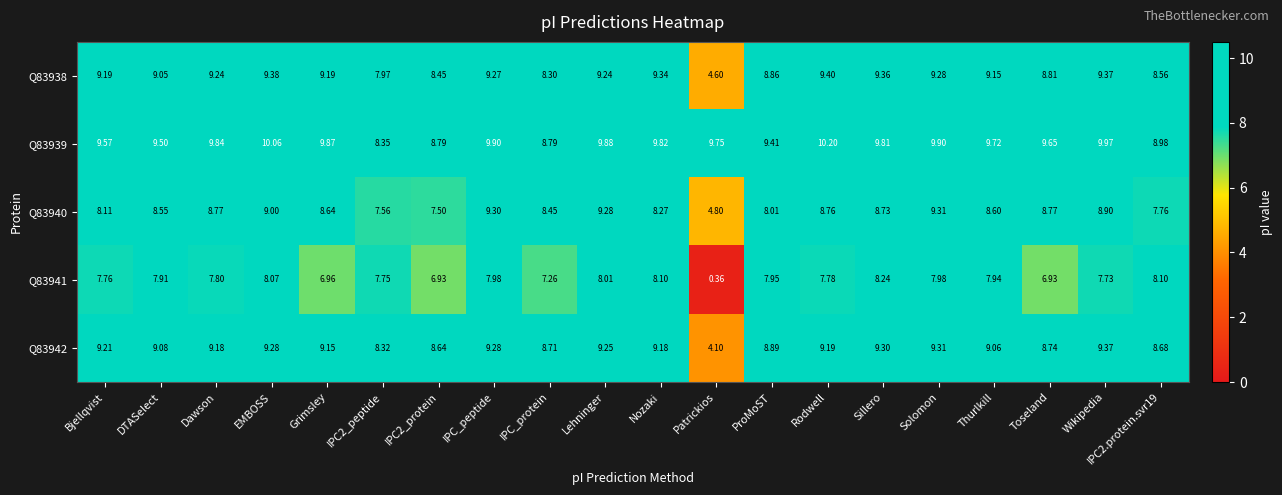

What is the total value across all series at Lehninger?

45.7